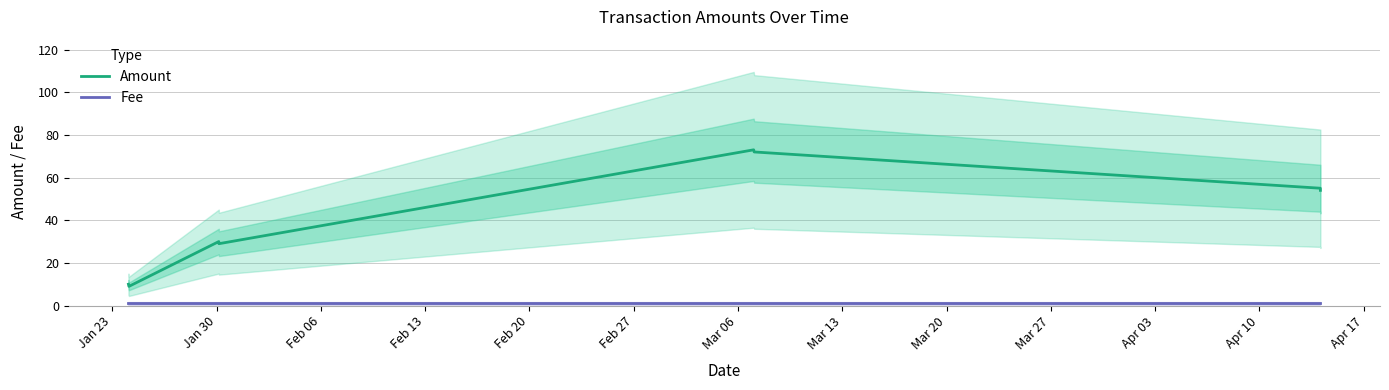

How many lines are shown in the chart?

2